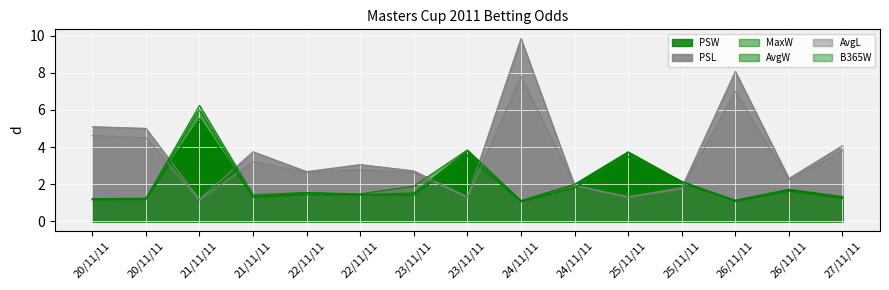

Rank the series at 23/11/11 from highest to lowest value.

PSL, AvgL, MaxW, PSW, AvgW, B365W